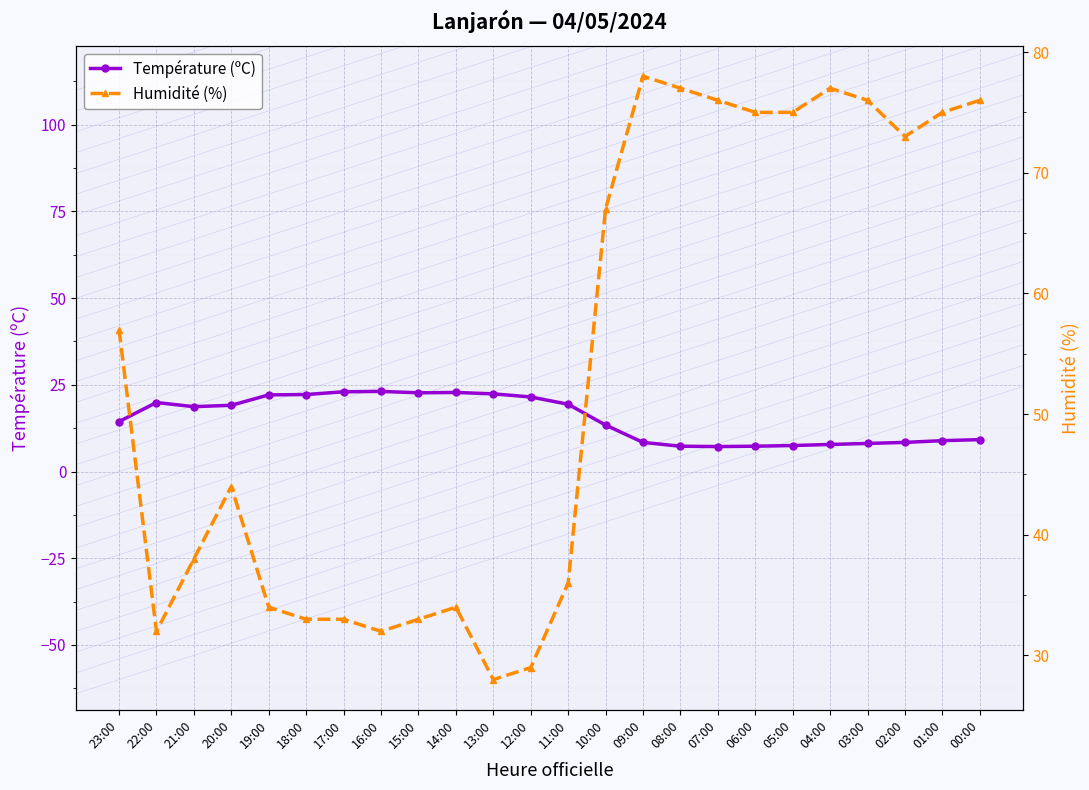

Which series has the largest total across all categories?

Humidité (%)